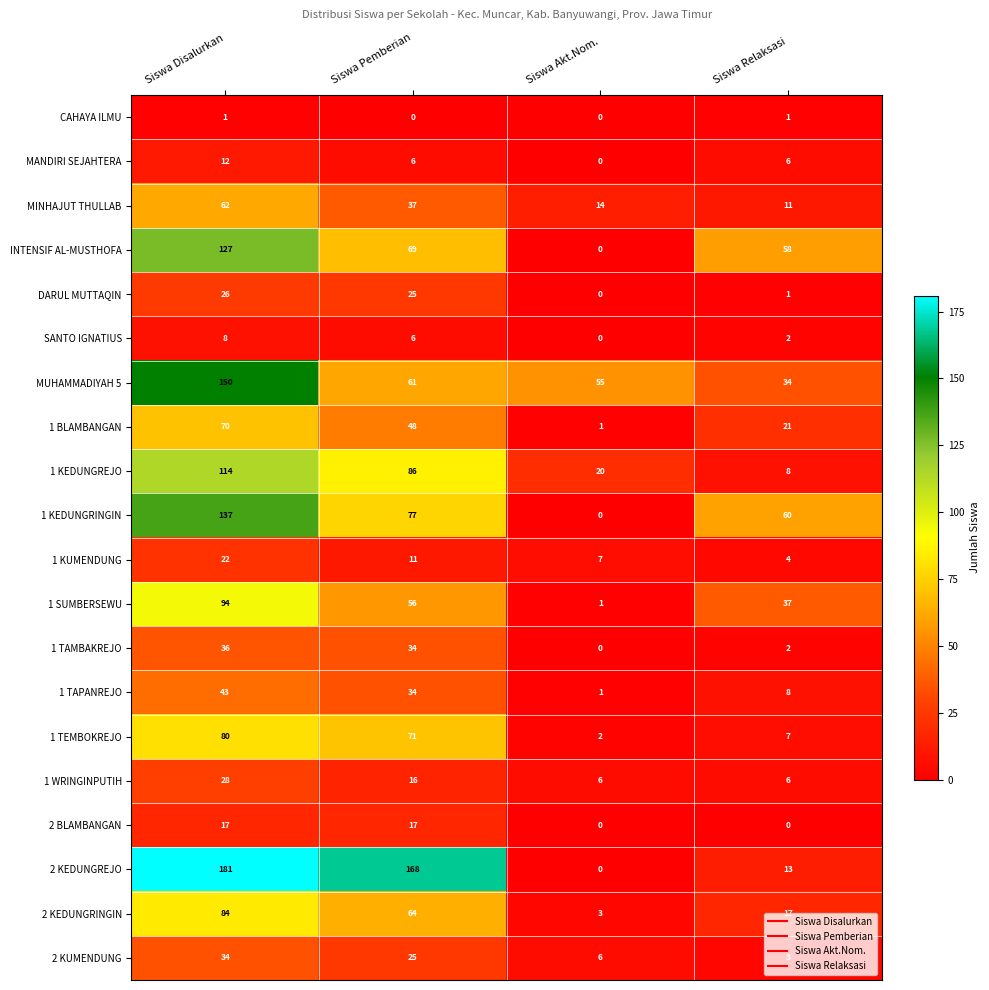

The value of INTENSIF AL-MUSTHOFA at Siswa Pemberian is 94. True or false?

False